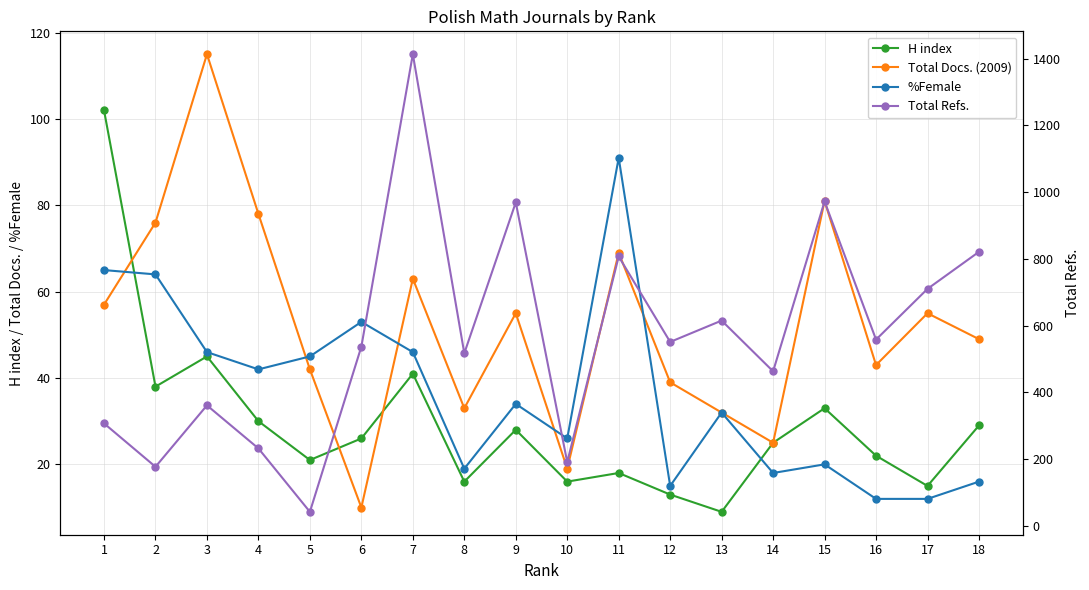

List the series in order of their peak value, lowest first.

%Female, H index, Total Docs. (2009), Total Refs.